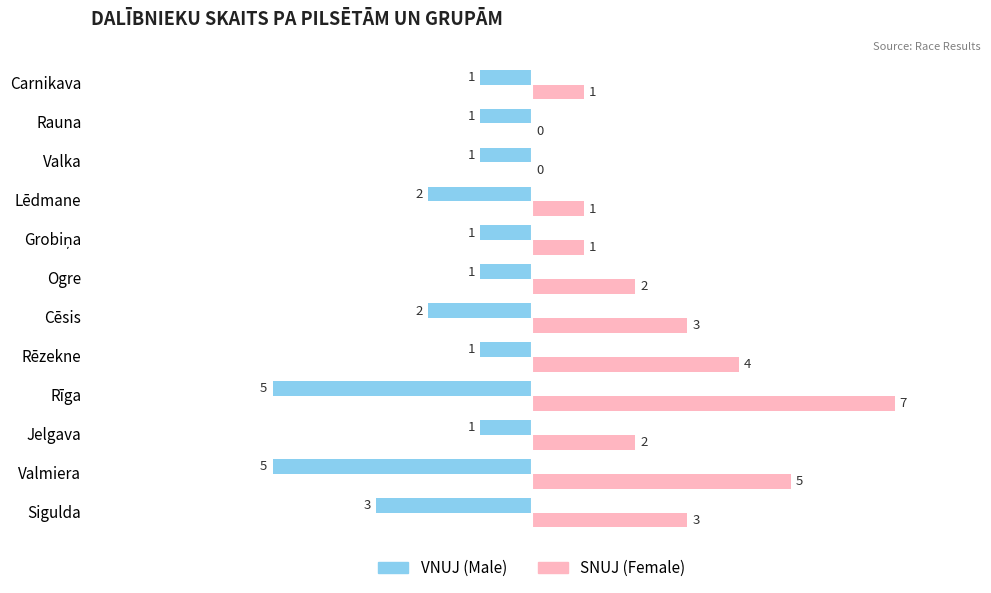

Which category has the highest value across all series?

Rīga